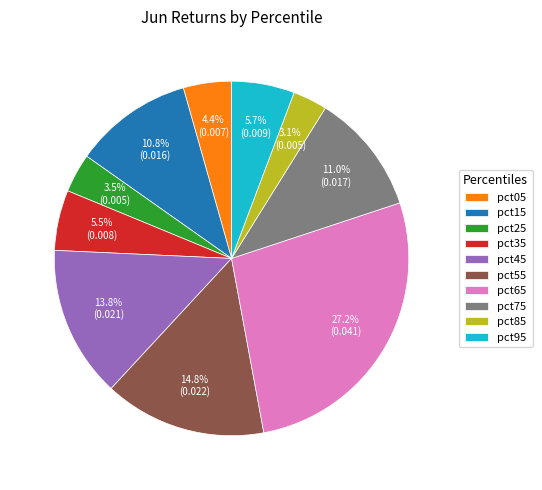

How many slices are in this pie chart?

10